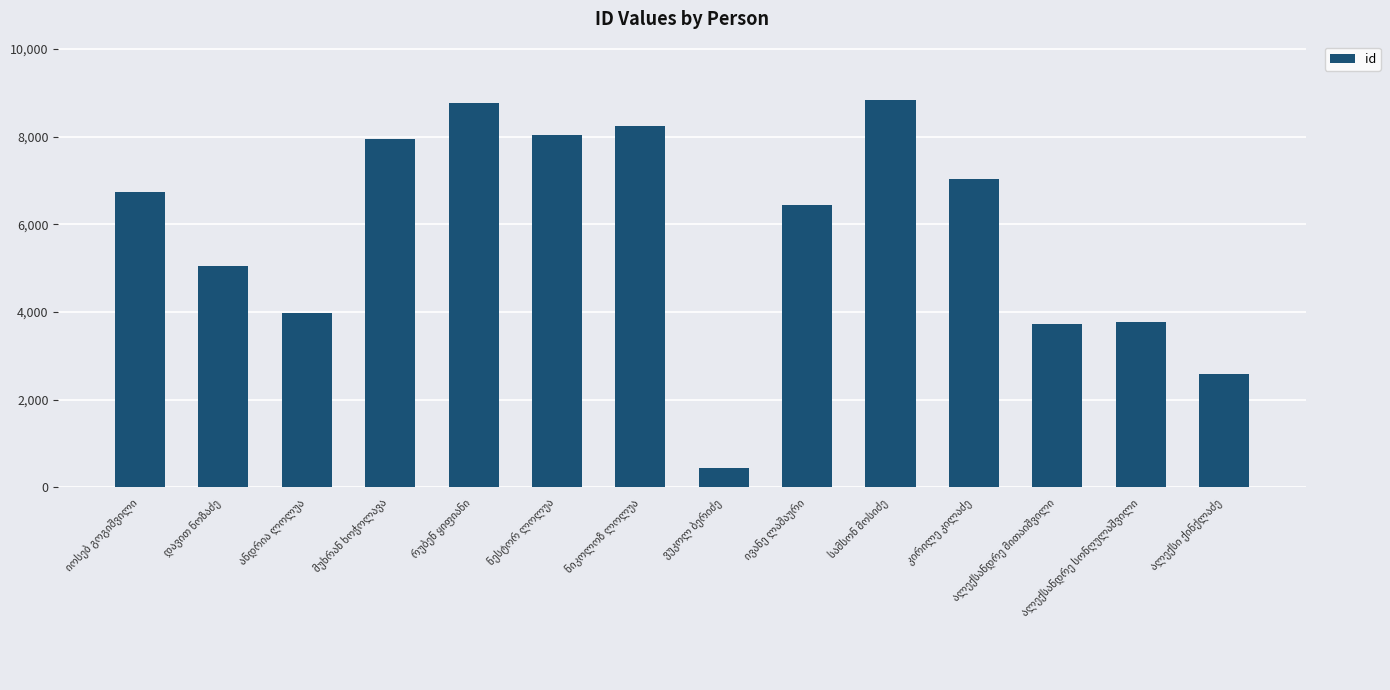

What is the value of the 5th bar from the left?

8767